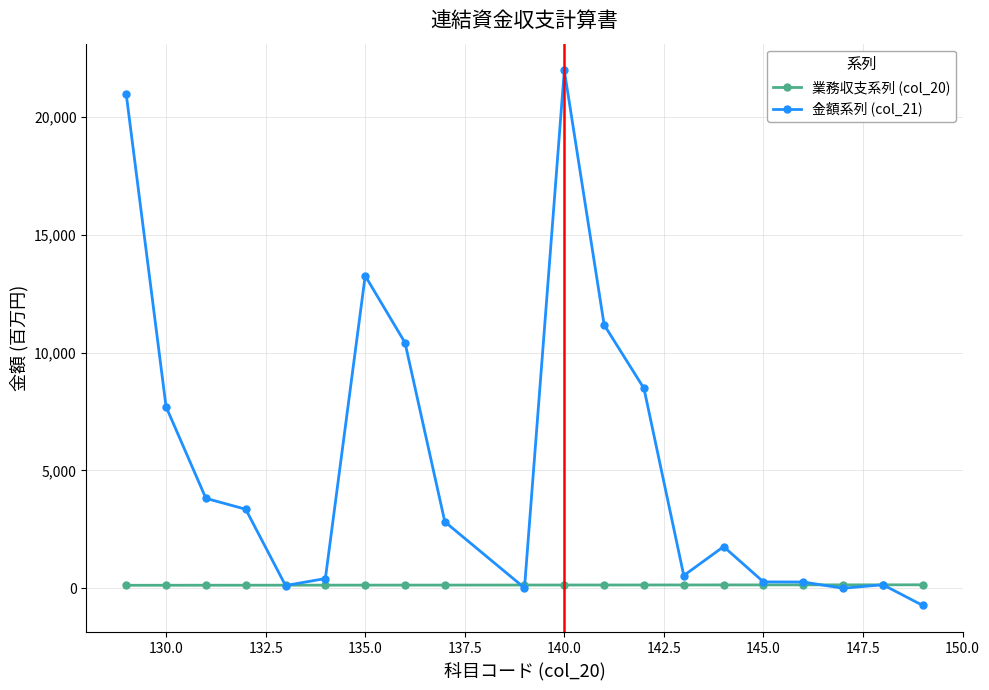

List the series in order of their overall mean, highest first.

金額系列 (col_21), 業務収支系列 (col_20)